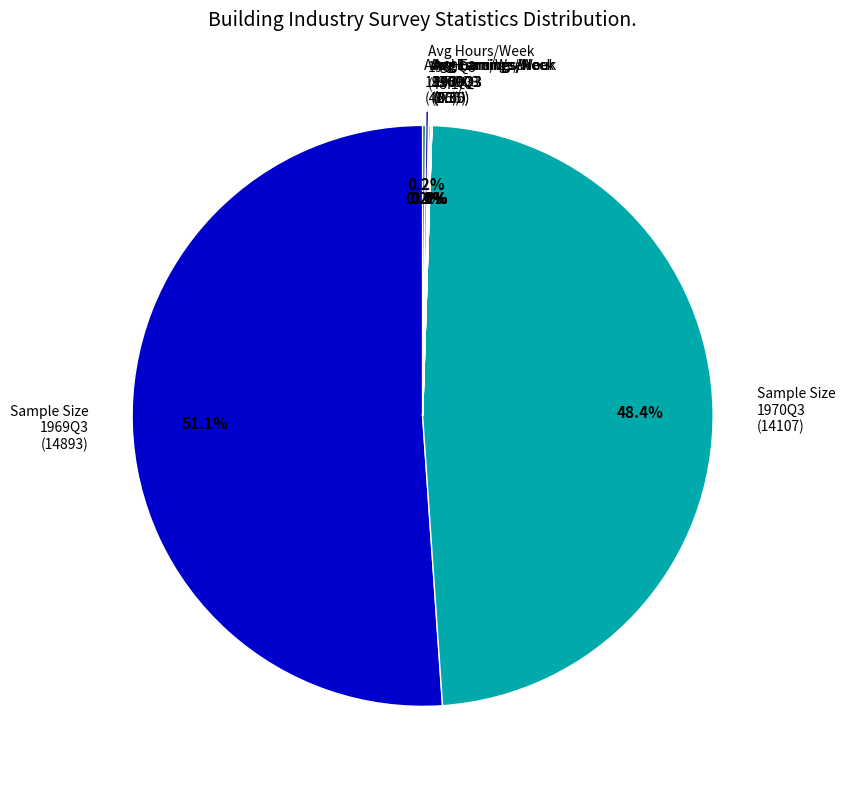

Is there any slice that represents more than half of the pie?

Yes